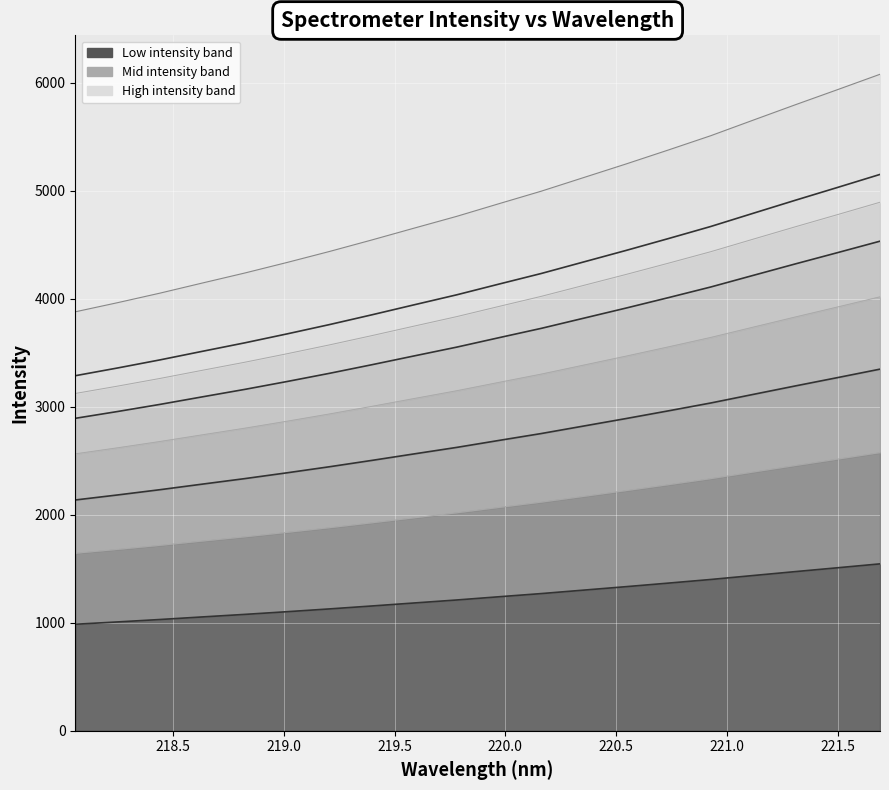

What is the difference between the values at 221.1174 and 221.4993?

228.1